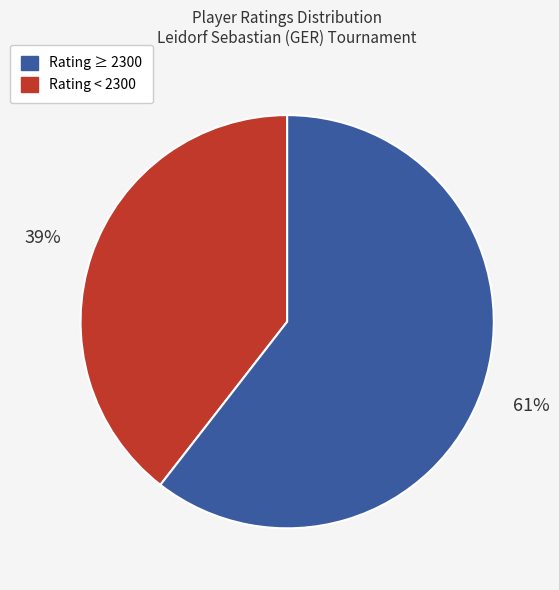

Is there a majority slice in this chart?

Yes